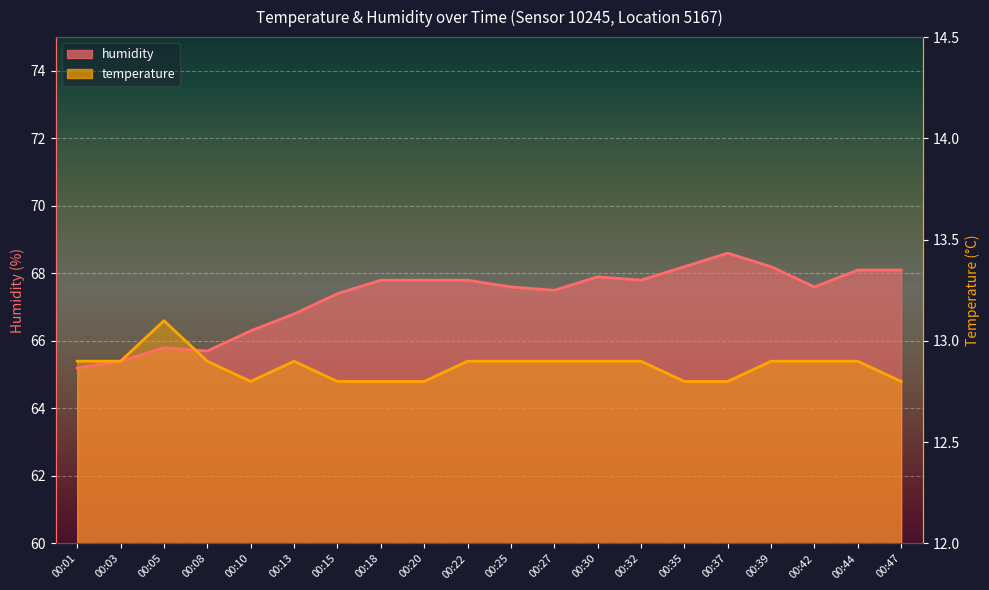

What is the lowest value of the humidity series?

65.2